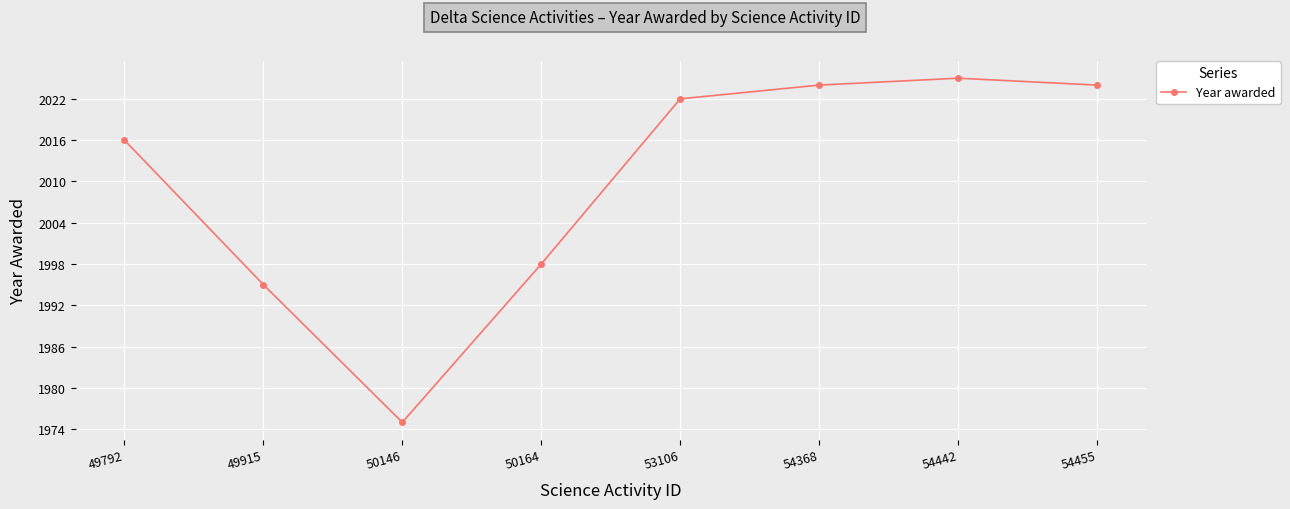

Reading left to right, extract all data points from this chart.

2016	1995	1975	1998	2022	2024	2025	2024